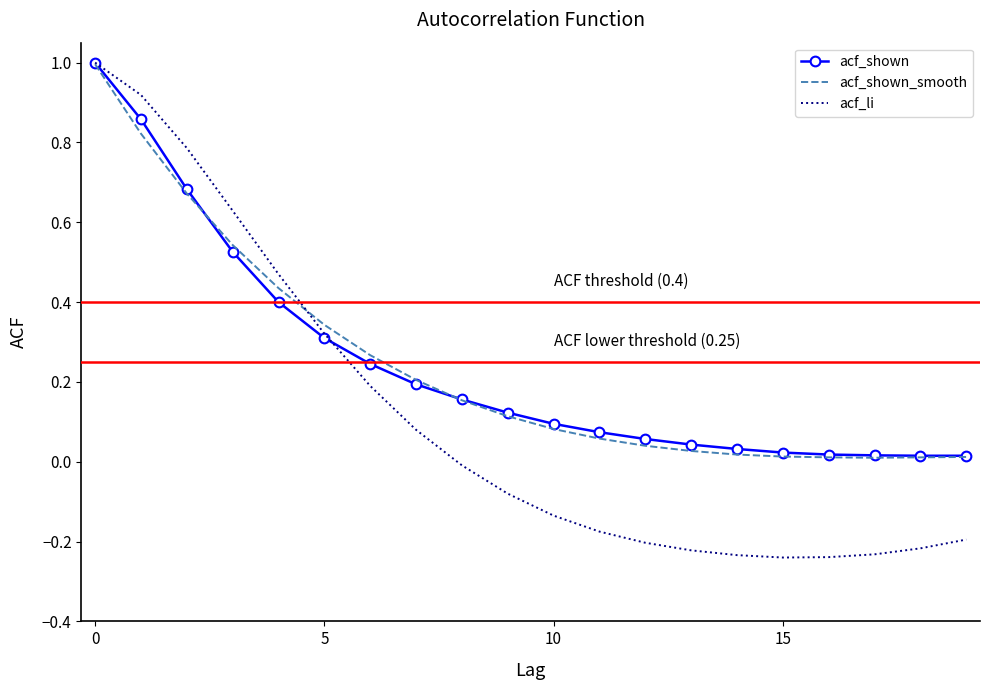

What is the highest value of the acf_shown series?

1.0